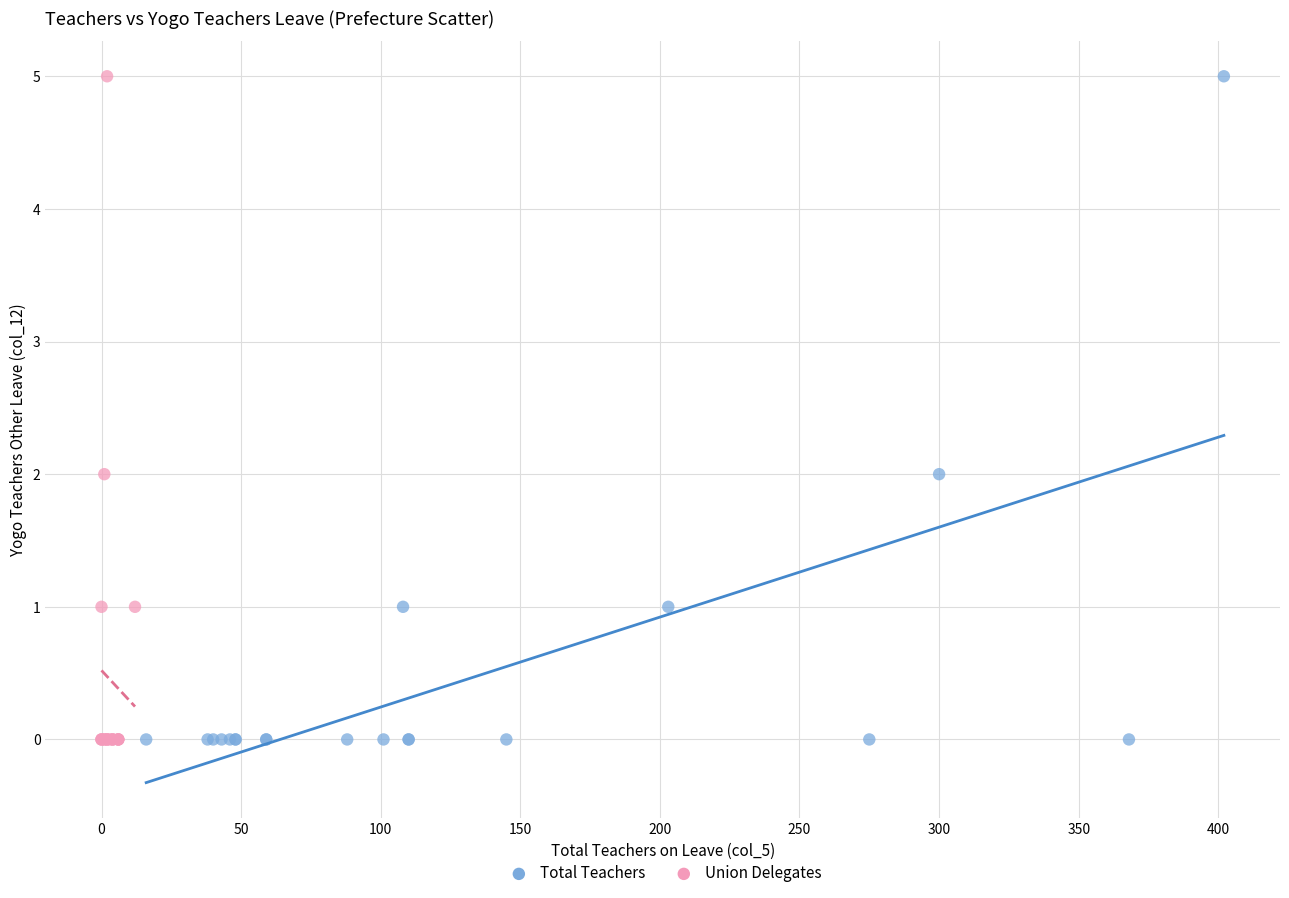

What are all the series names shown in the legend?

Total Teachers, Union Delegates